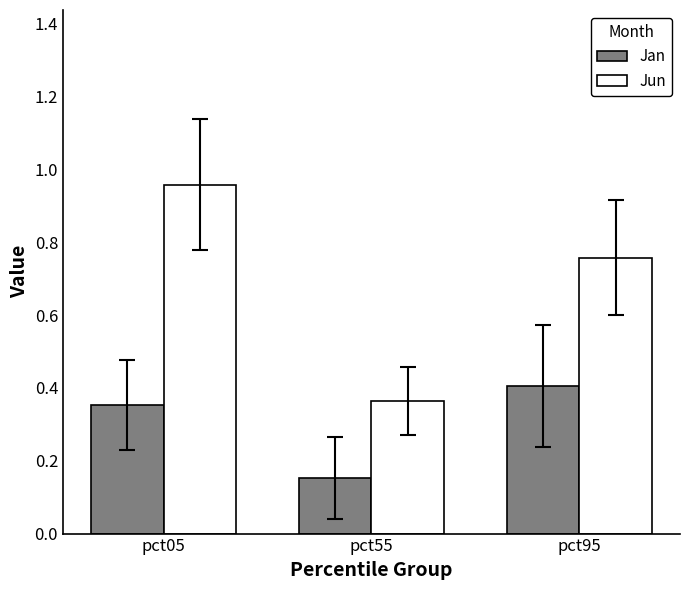

Between pct55 and pct95, which series saw the biggest shift?

Jun